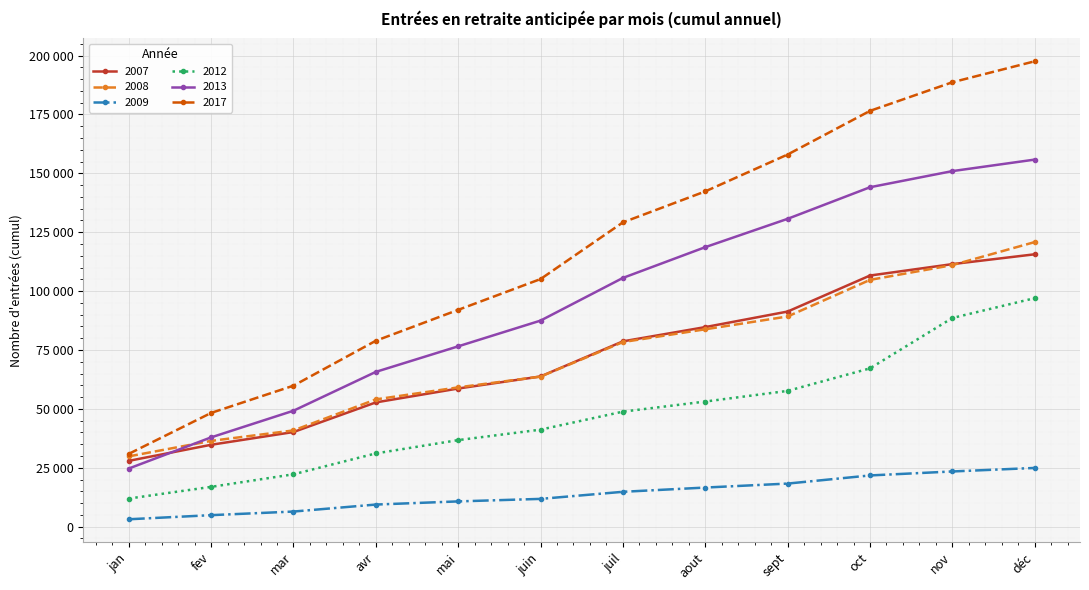

What is the value of the 2007 point at the 12th from the left?

115643.4